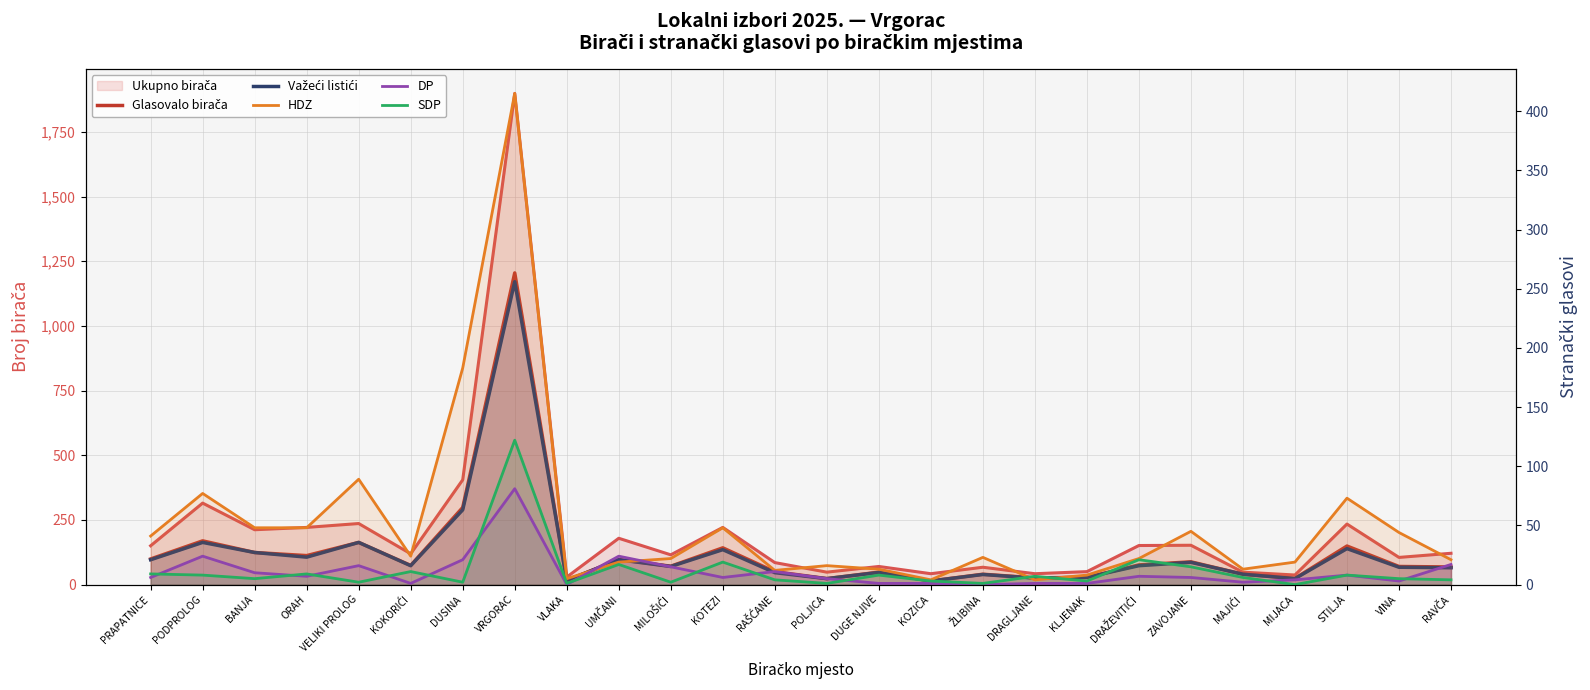

Which has a higher value, DUSINA or DRAŽEVITIĆI?

DUSINA